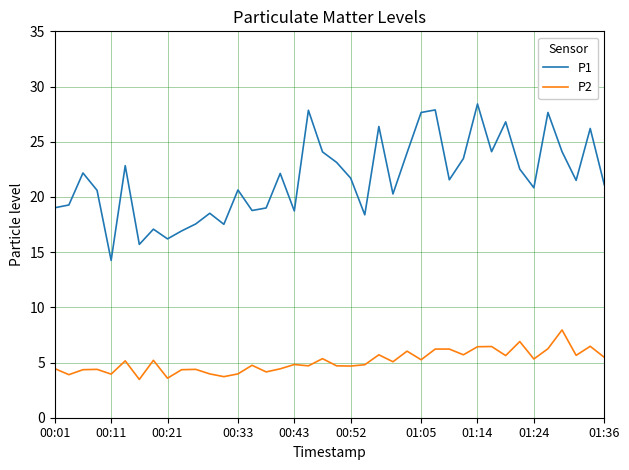

What are all the series names shown in the legend?

P1, P2